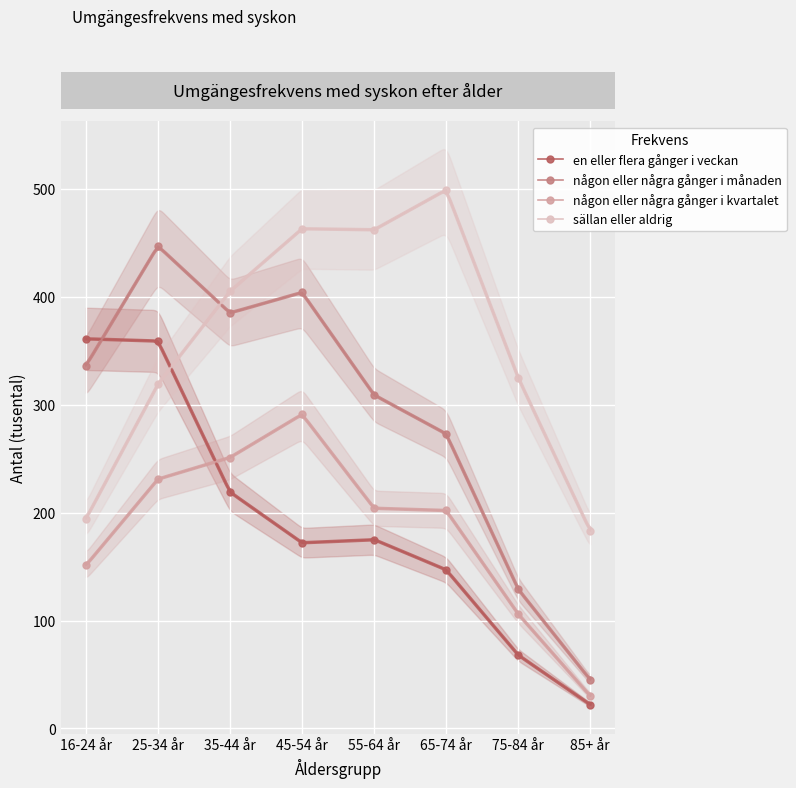

What is the average value of the någon eller några gånger i kvartalet series?

183